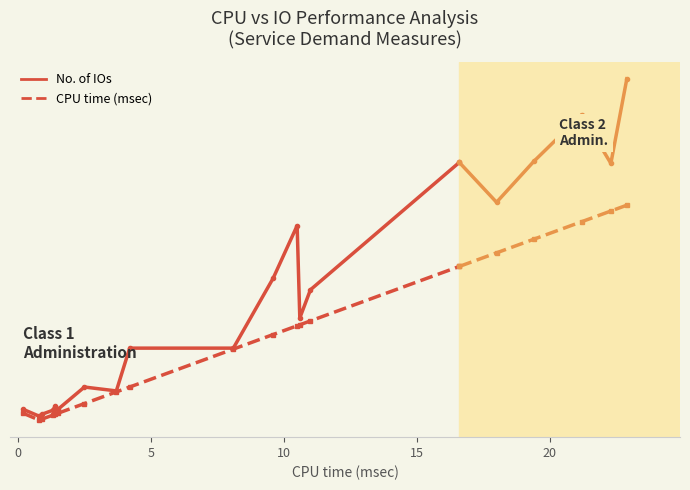

What is the difference between the maximum and second lowest values in the CPU time (msec) series?

22.0